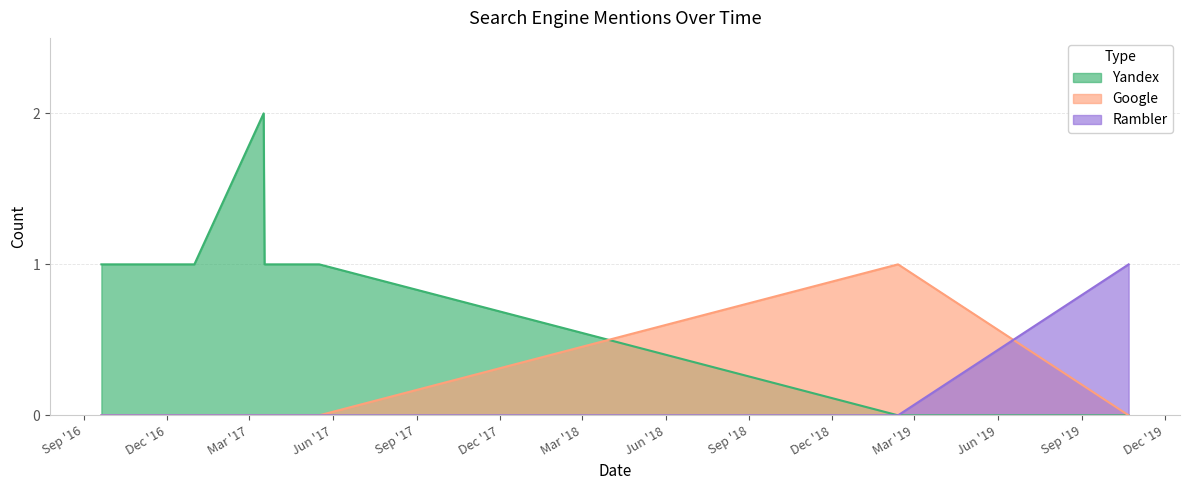

At which category does the chart reach its minimum across all series?

2019-02-11